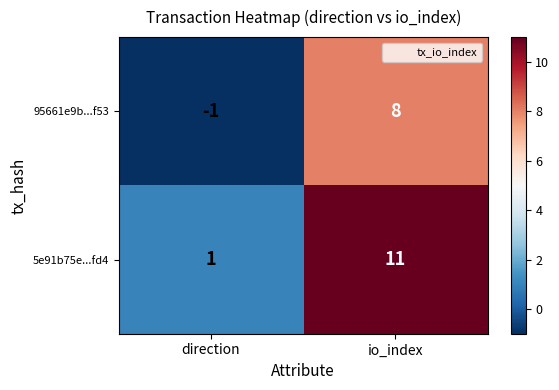

Between direction and io_index, which series saw the biggest shift?

5e91b75e...fd4